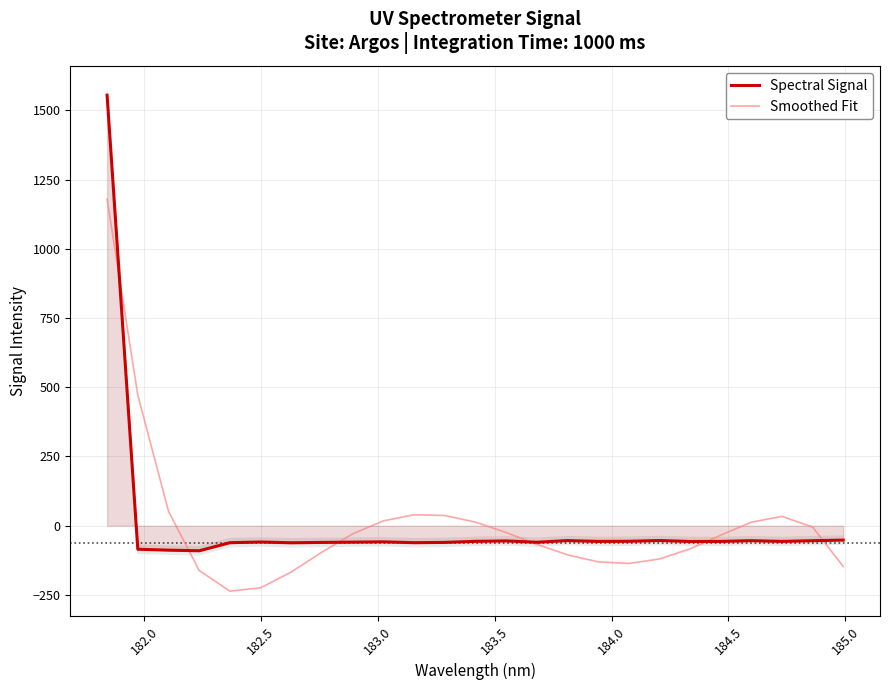

What is the minimum value for Spectral Signal?

-90.5